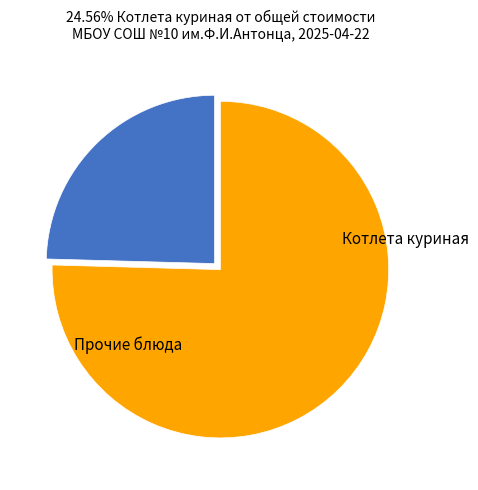

Count the number of slices in the pie.

2